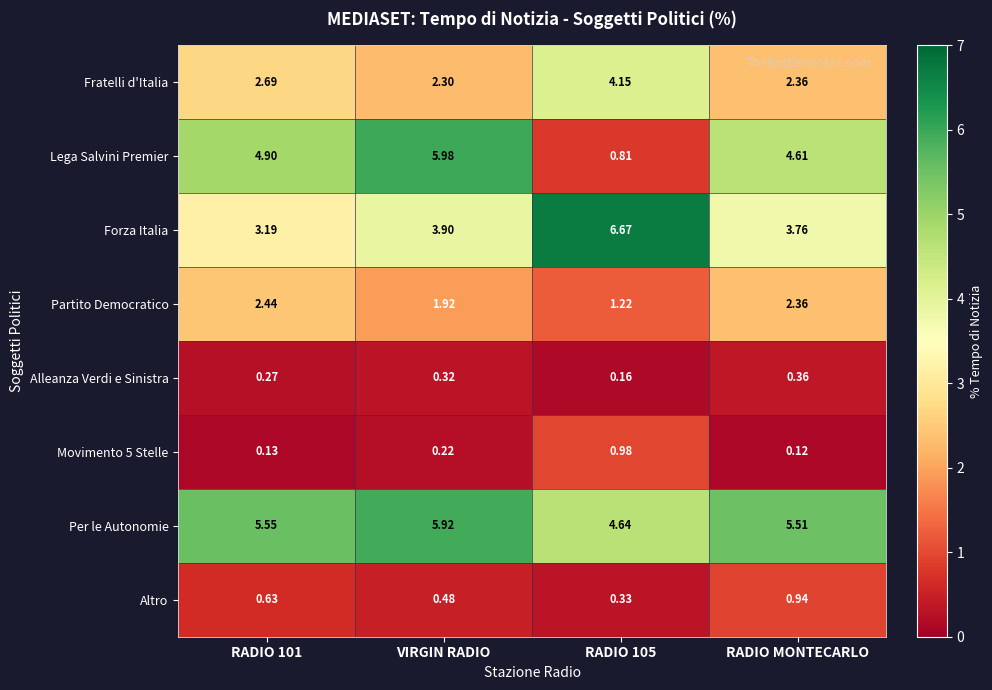

Which series has the widest spread of values?

Lega Salvini Premier